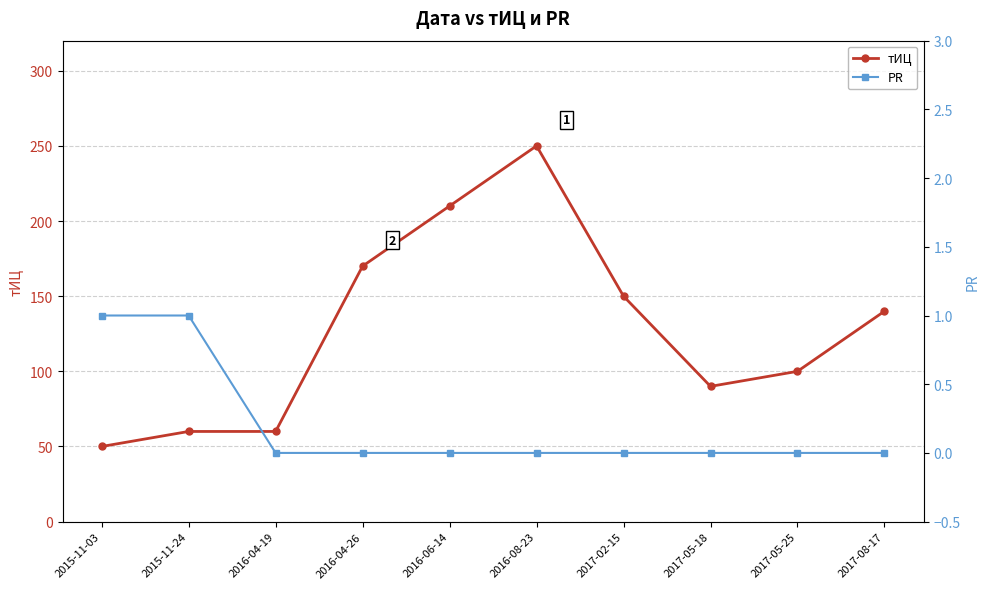

Is it true that PR equals 0 at 2015-11-03?

False